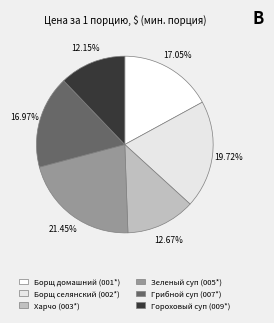

Which slice is the smallest?

Гороховый суп (009*)